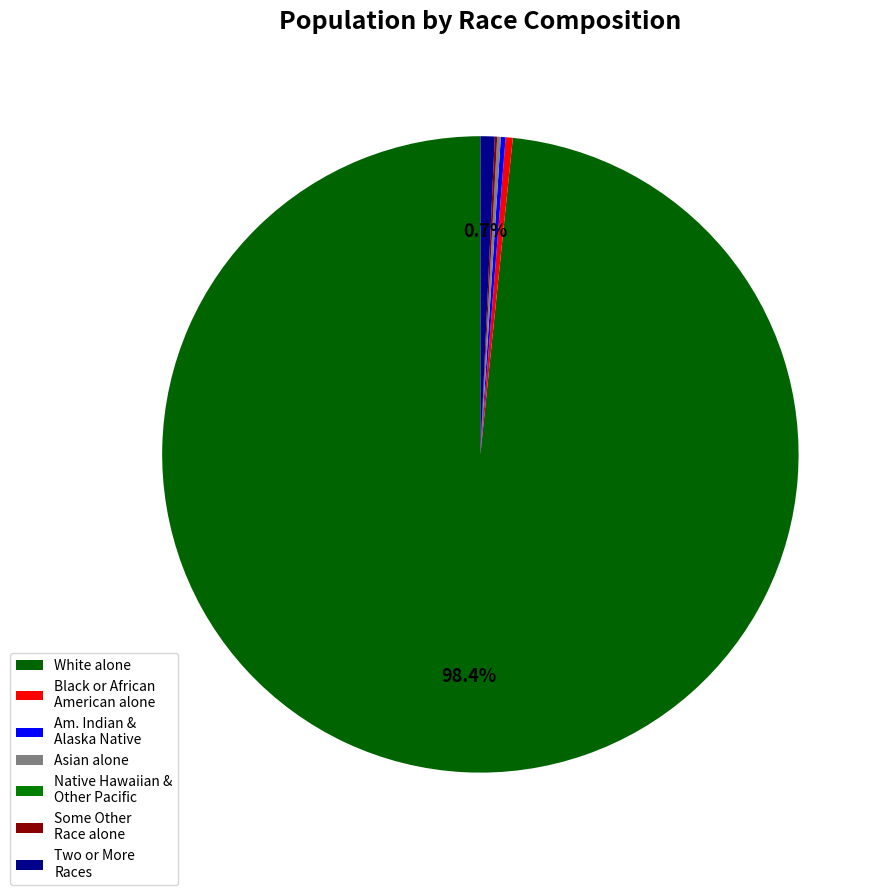

To the nearest percent, what is the difference between the largest and smallest slice percentages?

98%